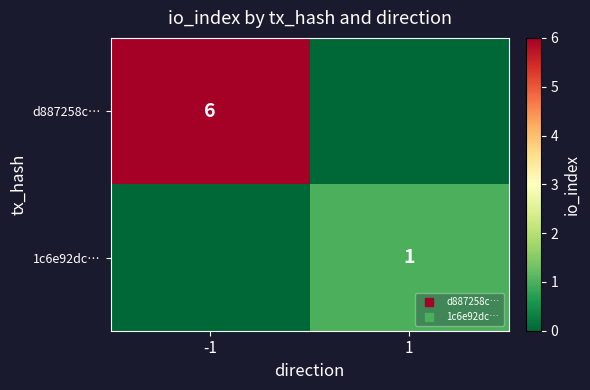

Between 1 and -1, which is larger?

-1